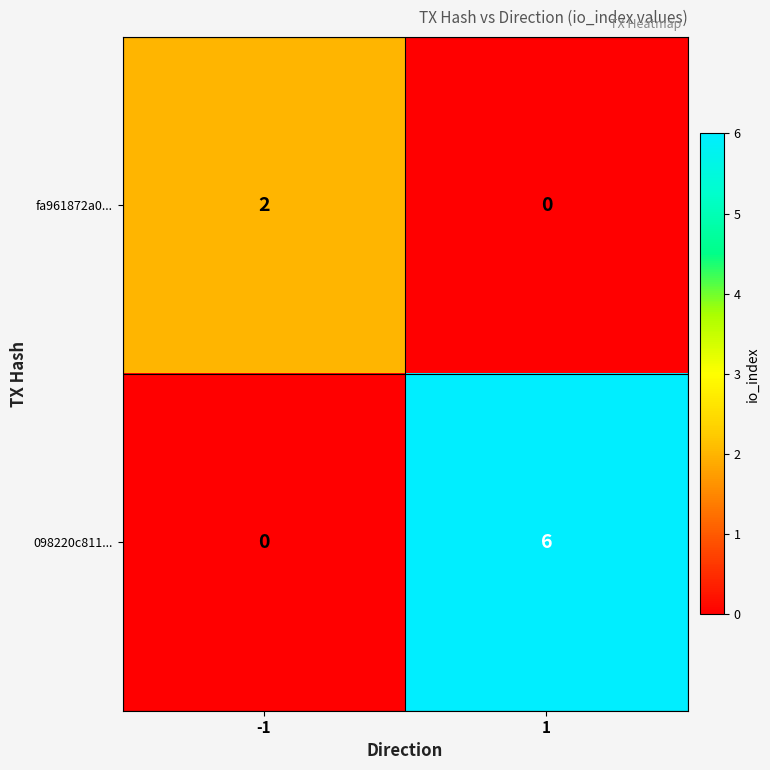

Reading right to left, extract all data points from this chart.

fa961872a0...: 1=0	-1=2
098220c811...: 1=6	-1=0